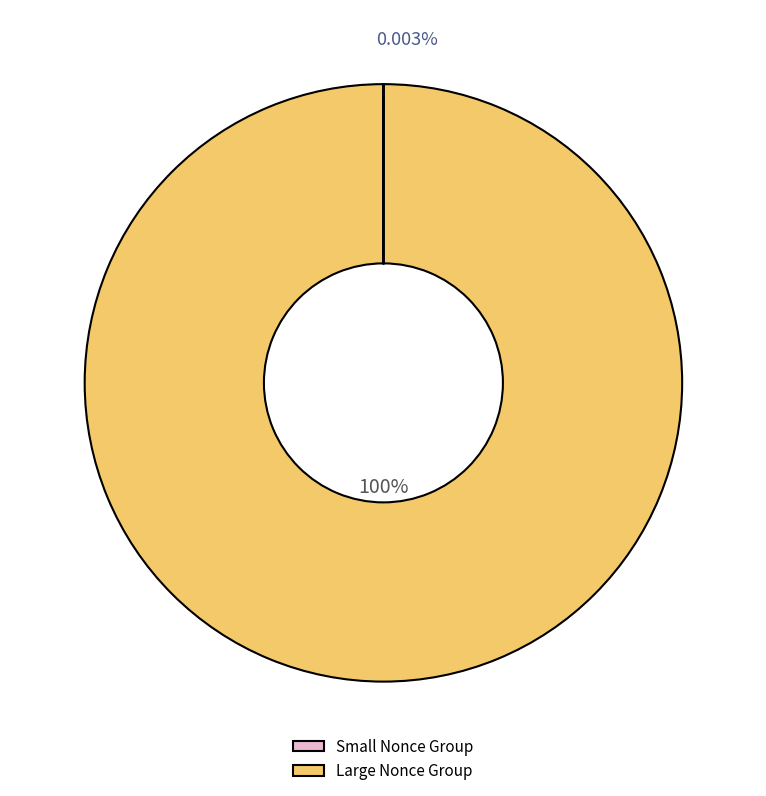

Which has a higher value, 90628 or 114684?

114684